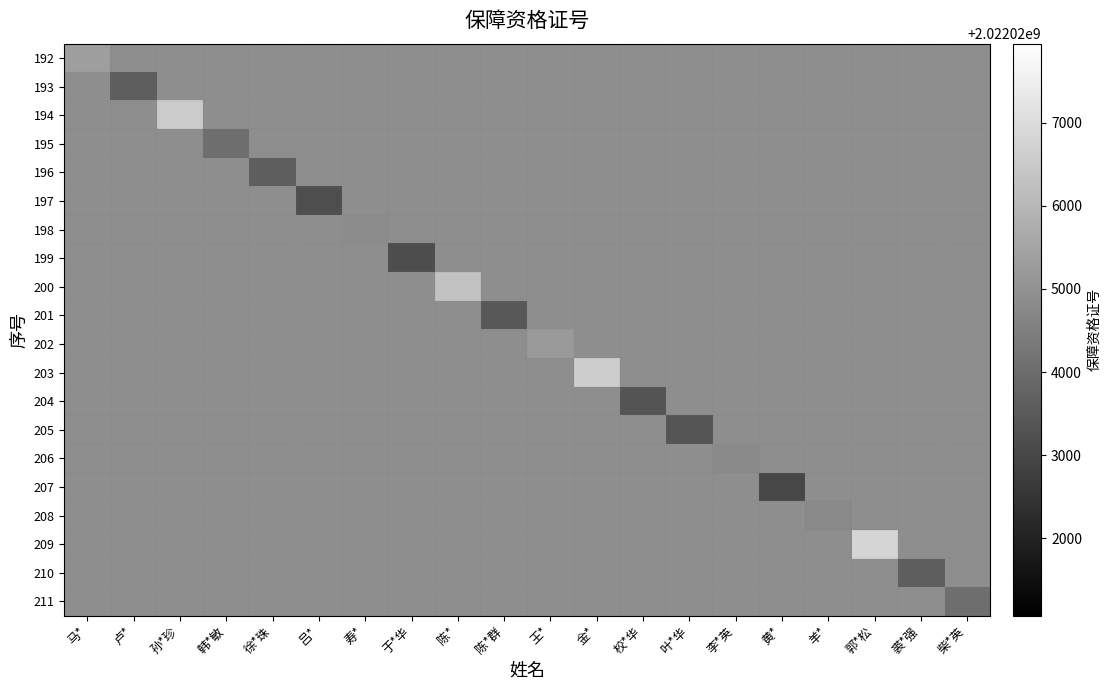

Which series has the largest total across all categories?

209